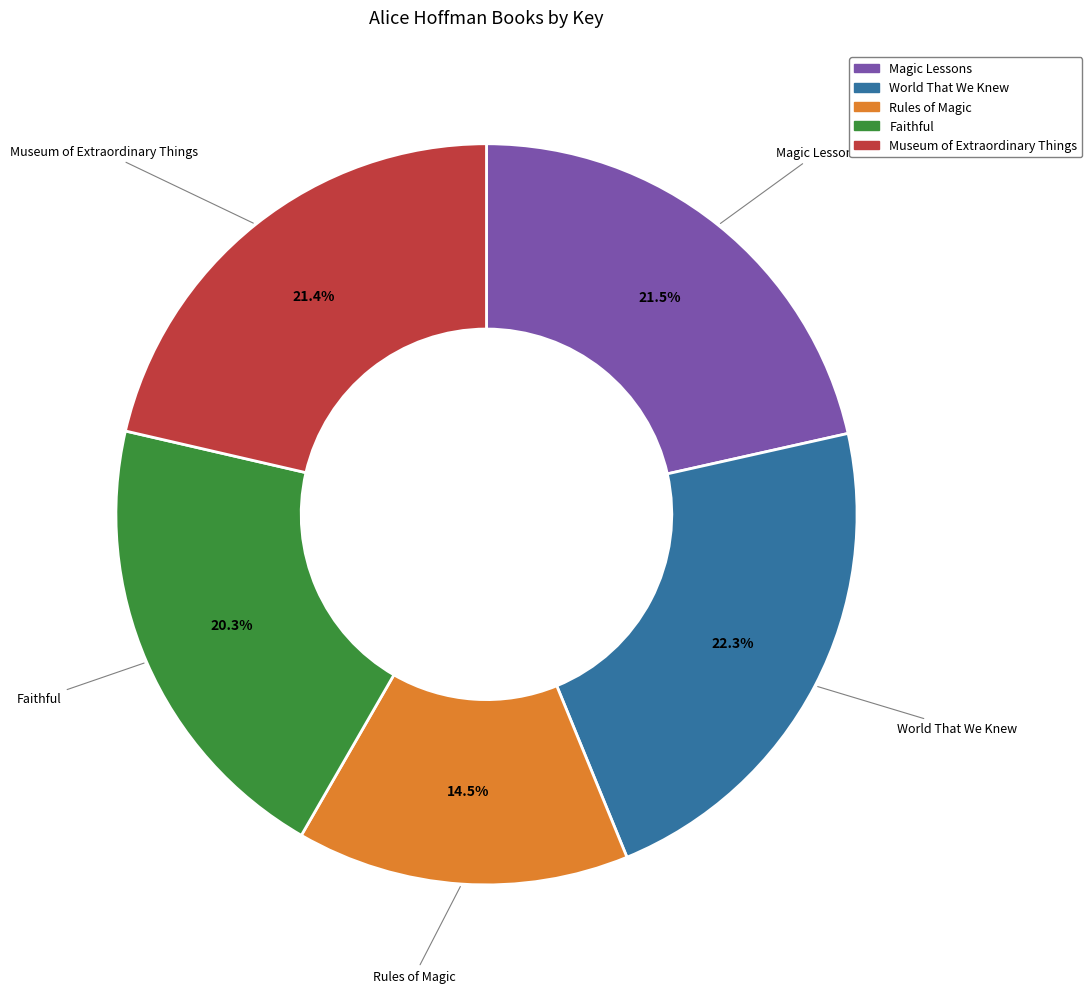

Combined, do World That We Knew and Museum of Extraordinary Things account for over 50%?

No